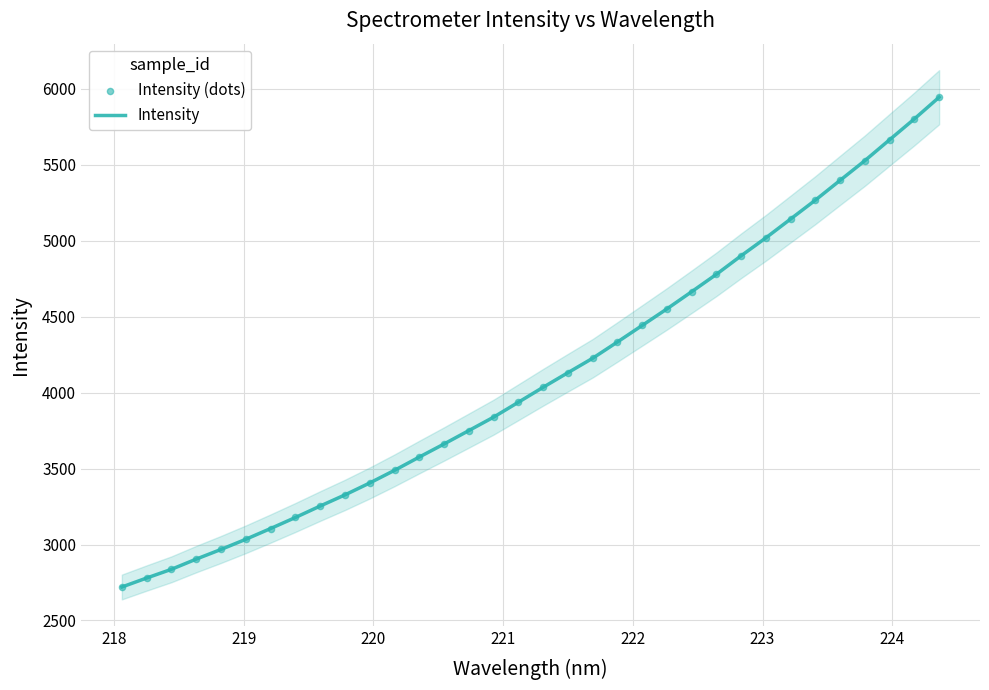

What is the minimum value for Intensity?

2720.3